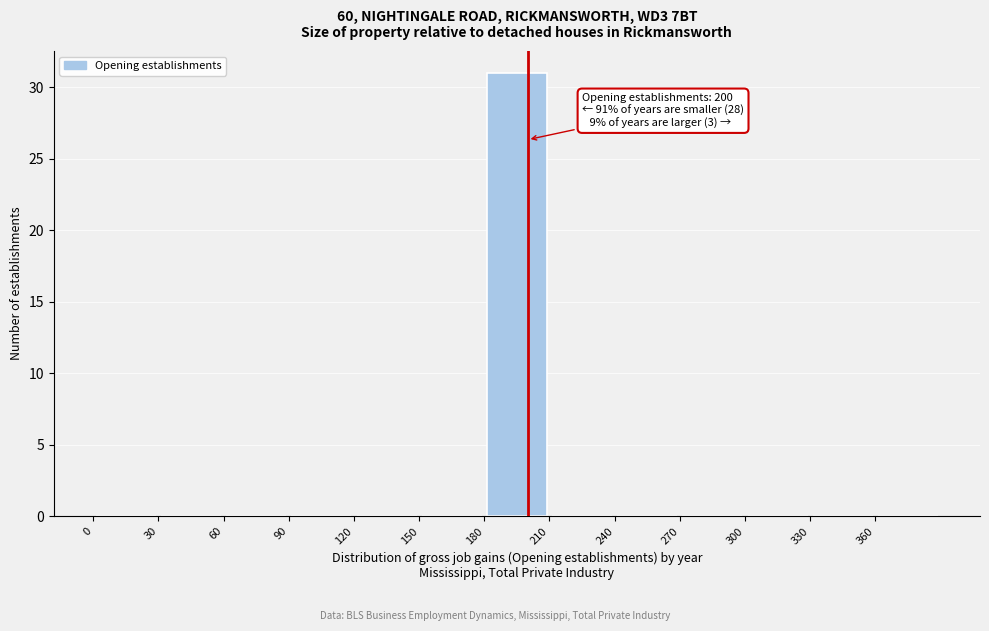

Over which range of the x-axis is the bar tallest?

180 to 210